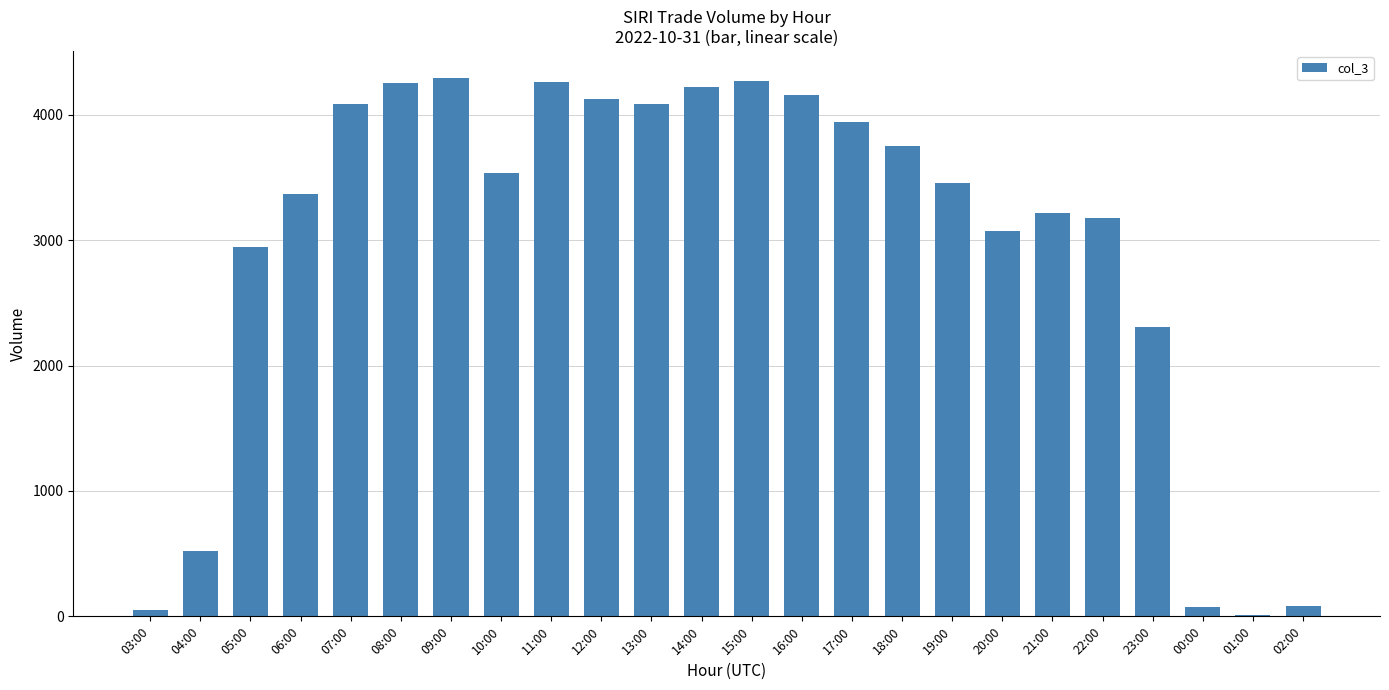

What is the greatest value displayed?

4296